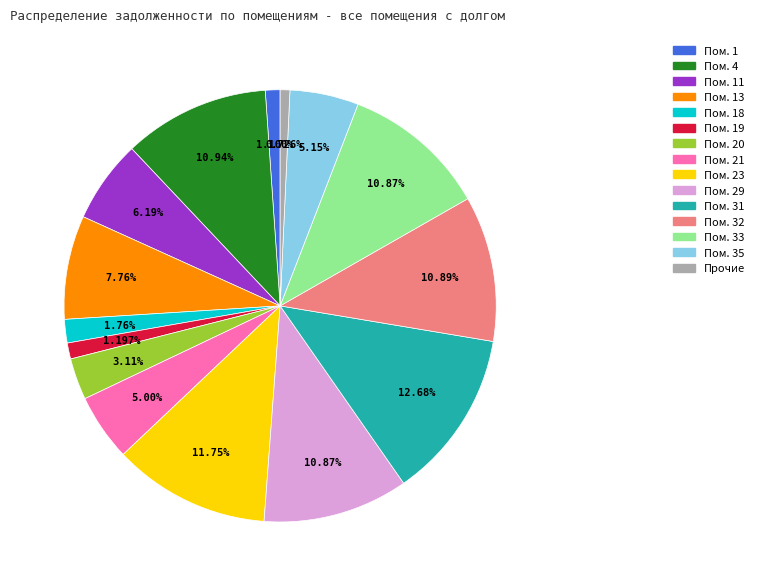

Count the number of slices in the pie.

15